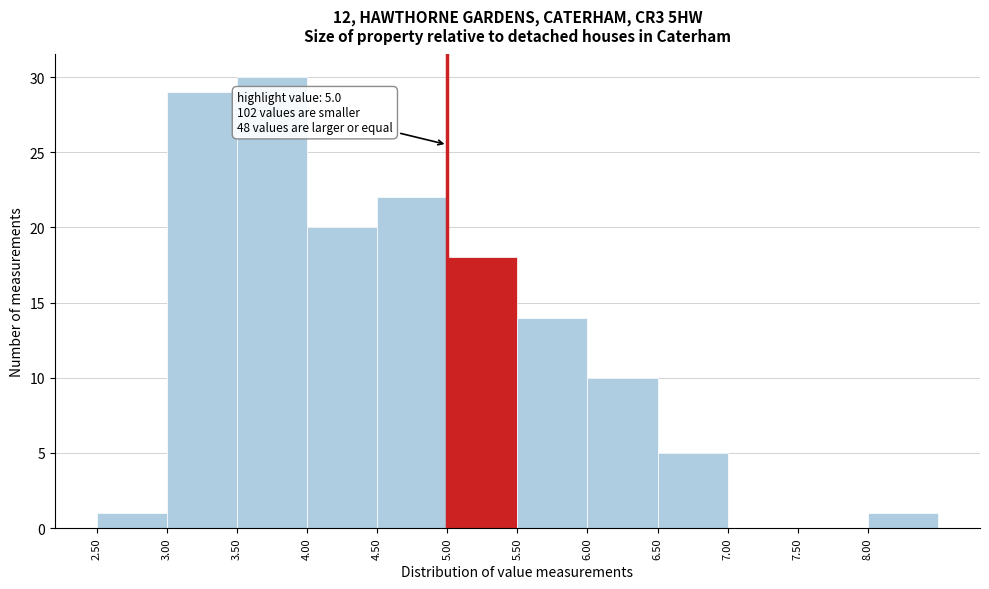

Which range on the x-axis has the tallest bar?

3.5 to 4.0